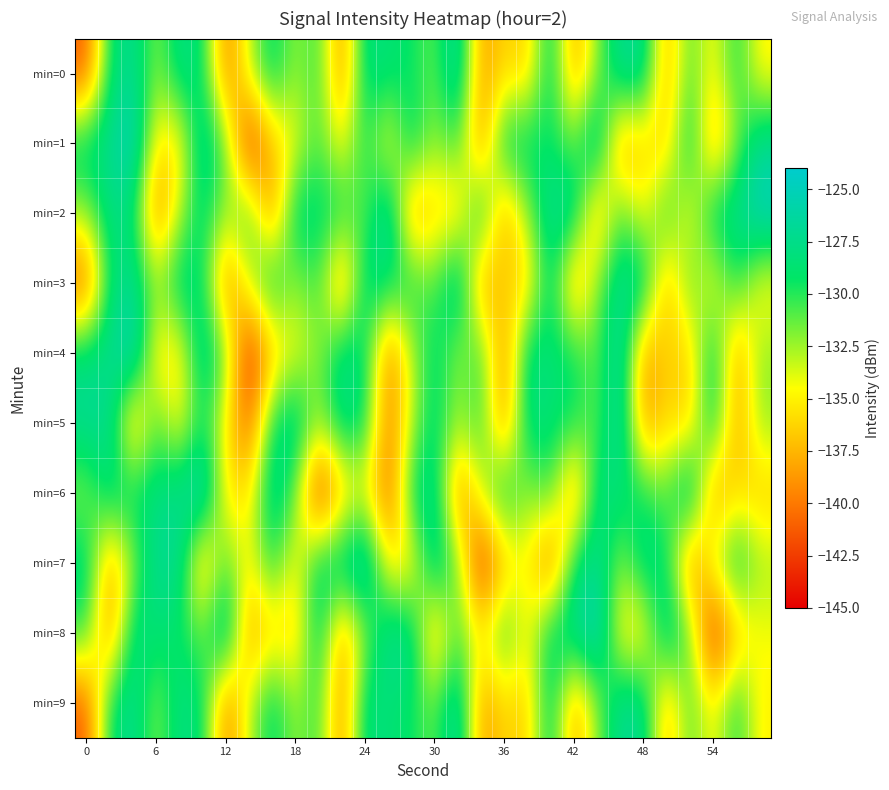

Rank the series by their maximum value, from highest to lowest.

min=1, min=2, min=4, min=6, min=7, min=8, min=0, min=3, min=5, min=9